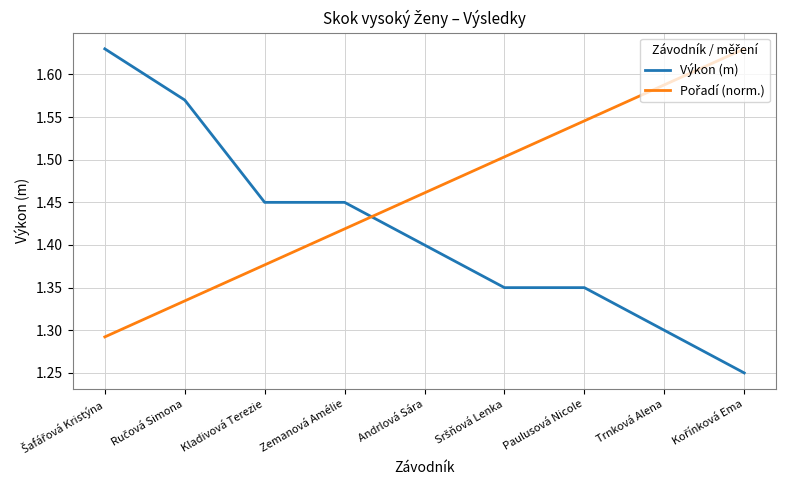

What is the difference between the maximum and minimum values in the Výkon (m) series?

0.4